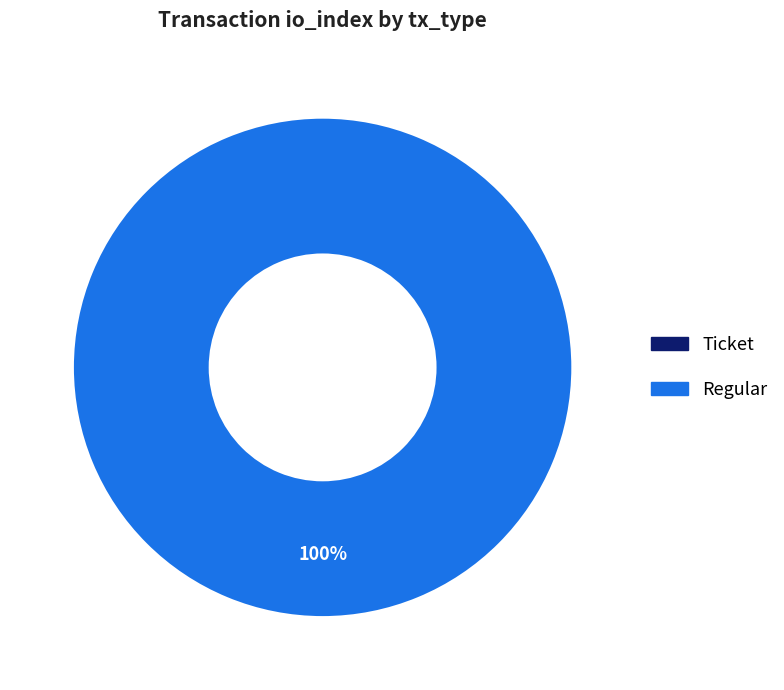

Which category has the smallest portion of the pie?

Ticket